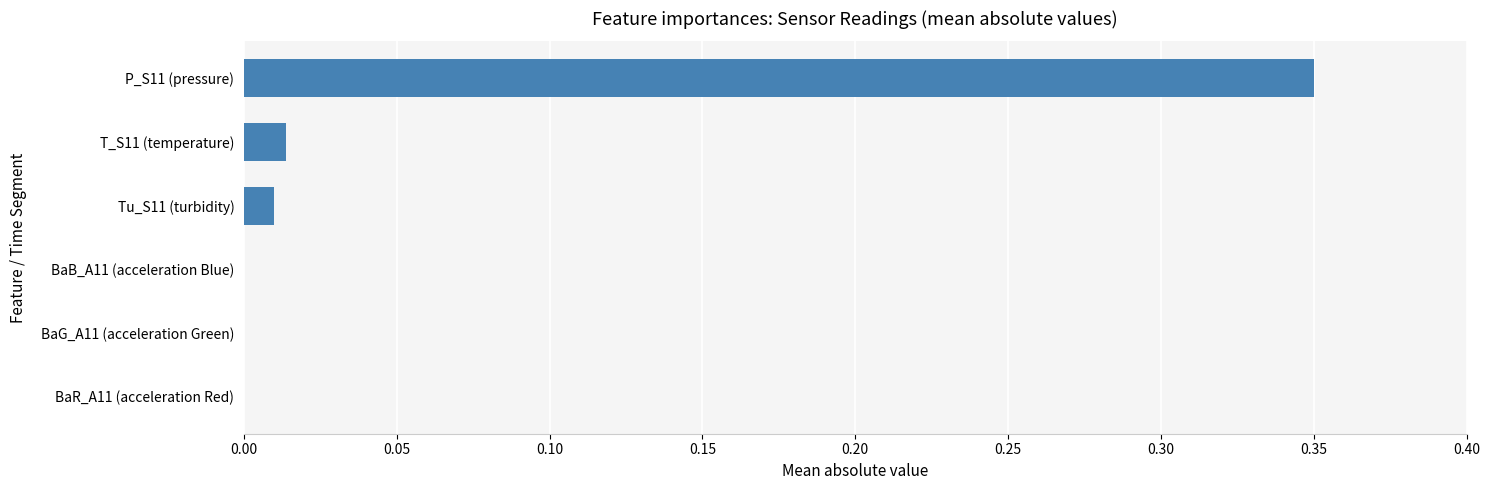

What is the average value?

0.1